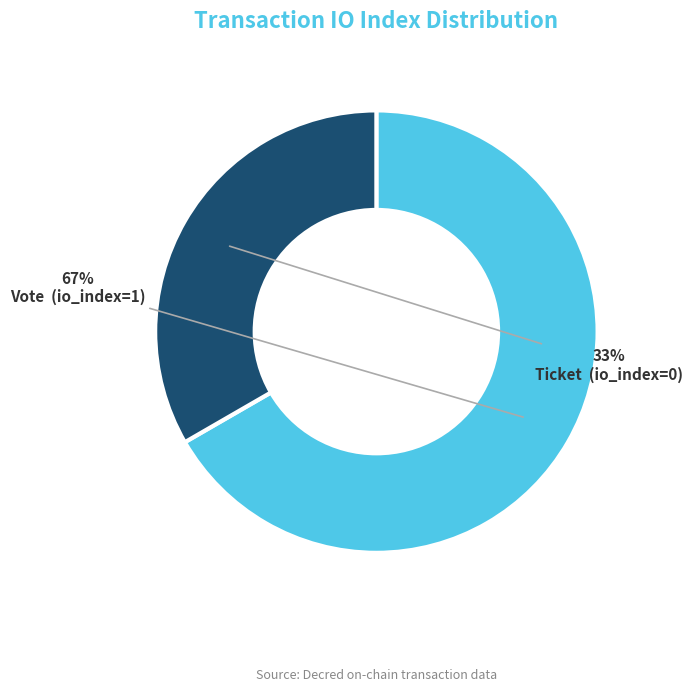

To the nearest percent, what is the average slice percentage?

50%